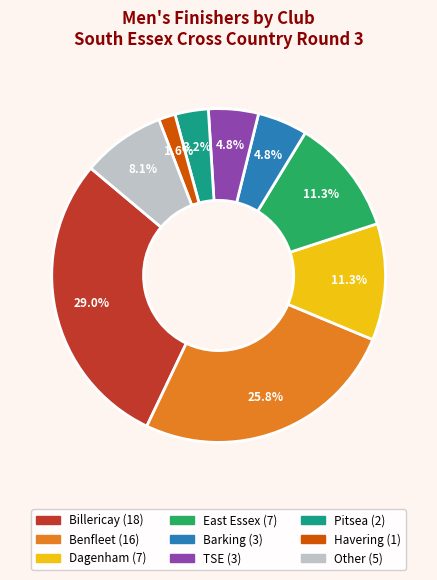

Which category has the smallest portion of the pie?

Havering